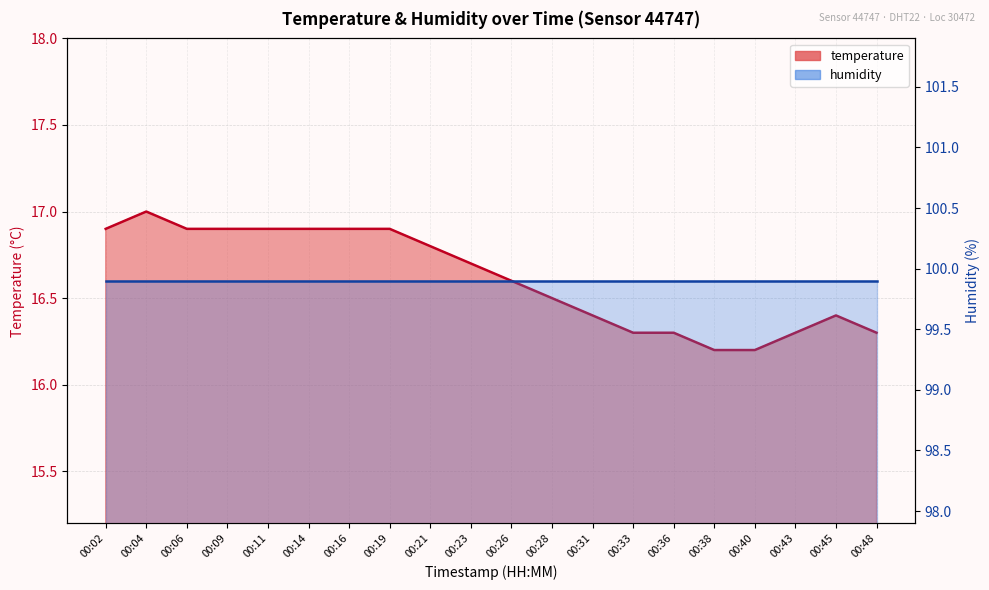

Where is the data nearest to the value 16?

00:38